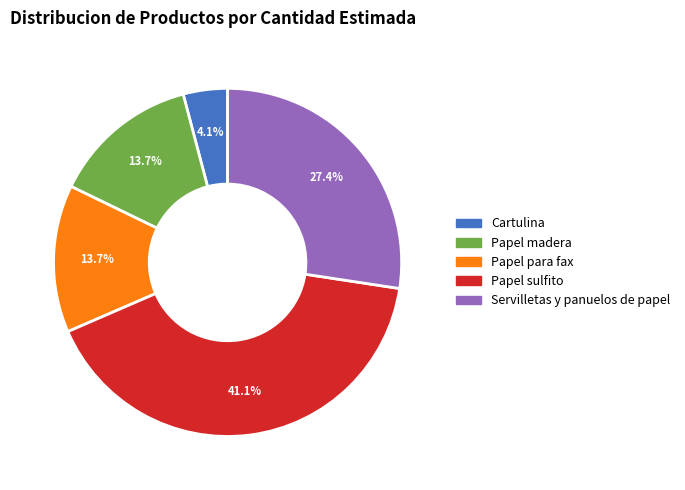

Which has a higher value, Papel para fax or Servilletas y panuelos de papel?

Servilletas y panuelos de papel